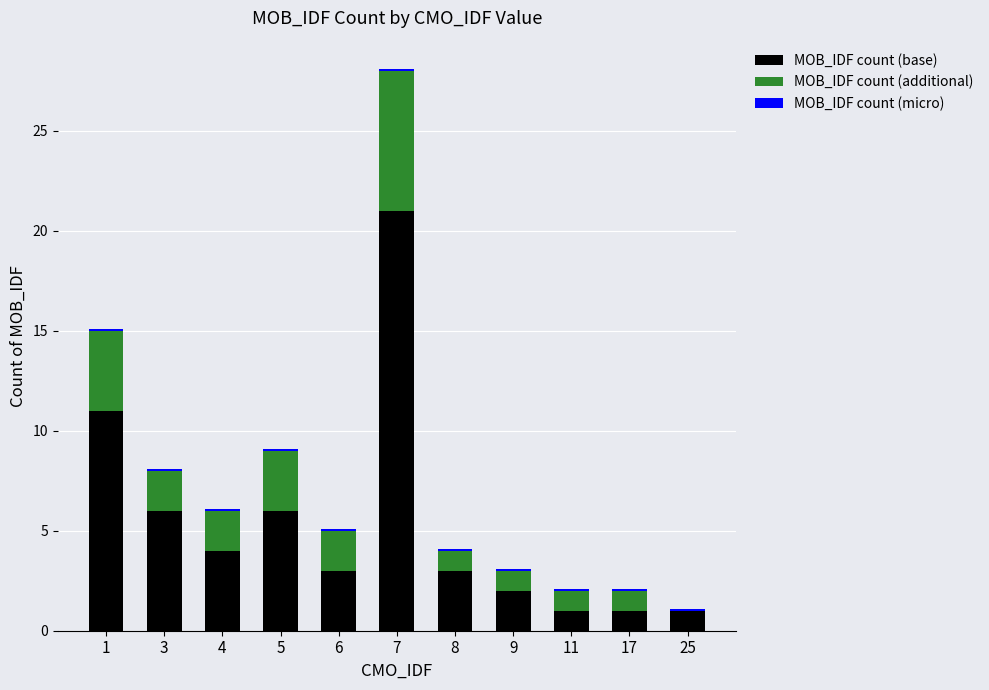

At which category is the sum across all series the highest?

7